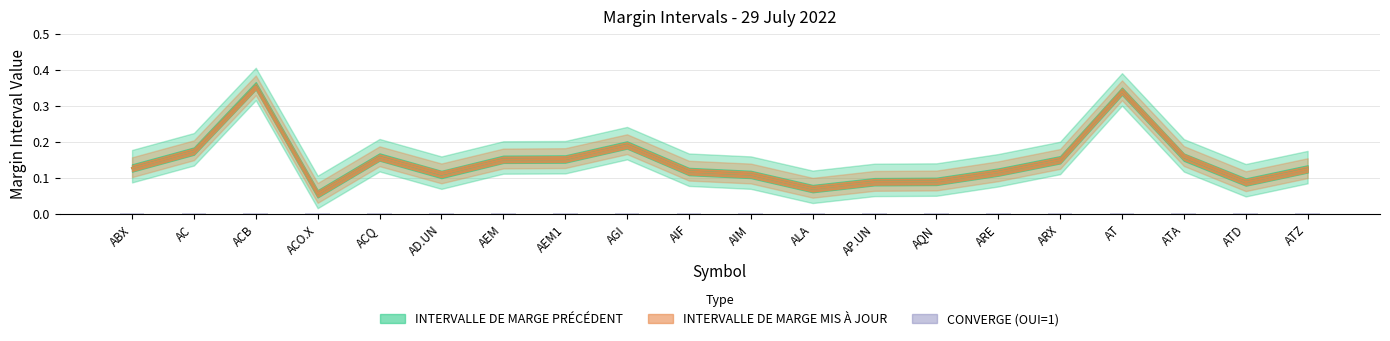

Which series changed the most between AGI and ATD?

INTERVALLE DE MARGE PRÉCÉDENT